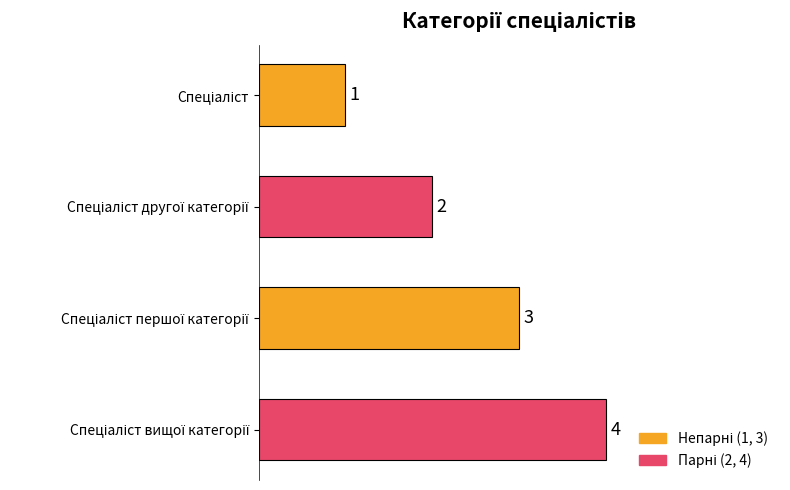

What is the difference between the maximum and minimum values?

3